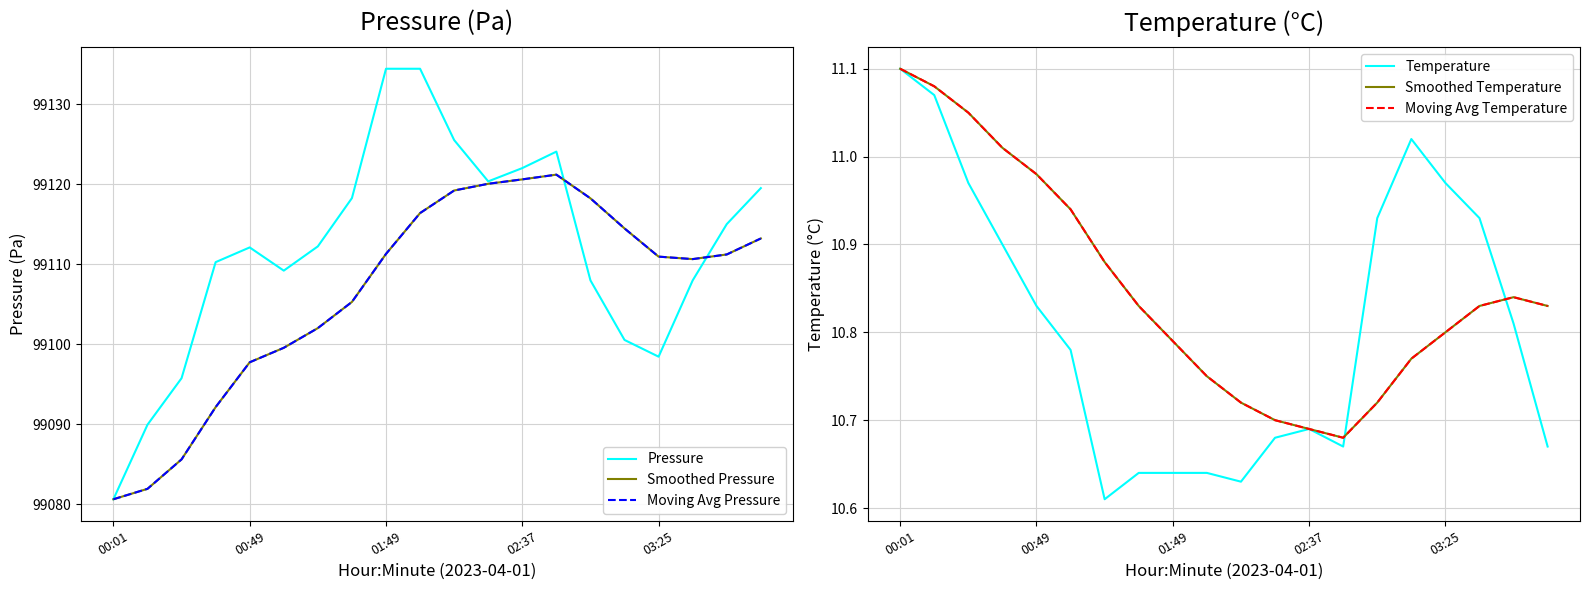

Reading right to left, list all the values displayed in this chart.

Pressure: 99119.5	99115.0	99108.0	99098.4	99100.5	99108.0	99124.1	99122.0	99120.3	99125.5	99134.4	99134.4	99118.2	99112.2	99109.2	99112.1	99110.2	99095.8	99089.9	99080.6
Smoothed Pressure: 99113.2	99111.2	99110.6	99110.9	99114.5	99118.2	99121.2	99120.6	99120.0	99119.2	99116.4	99111.3	99105.3	99102.0	99099.6	99097.7	99092.1	99085.6	99081.9	99080.6
Moving Avg Pressure: 99113.2	99111.2	99110.6	99110.9	99114.5	99118.2	99121.2	99120.6	99120.0	99119.2	99116.4	99111.3	99105.3	99102.0	99099.6	99097.7	99092.1	99085.6	99081.9	99080.6
Temperature: 10.7	10.8	10.9	11.0	11.0	10.9	10.7	10.7	10.7	10.6	10.6	10.6	10.6	10.6	10.8	10.8	10.9	11.0	11.1	11.1
Smoothed Temperature: 10.8	10.8	10.8	10.8	10.8	10.7	10.7	10.7	10.7	10.7	10.8	10.8	10.8	10.9	10.9	11.0	11.0	11.1	11.1	11.1
Moving Avg Temperature: 10.8	10.8	10.8	10.8	10.8	10.7	10.7	10.7	10.7	10.7	10.8	10.8	10.8	10.9	10.9	11.0	11.0	11.1	11.1	11.1